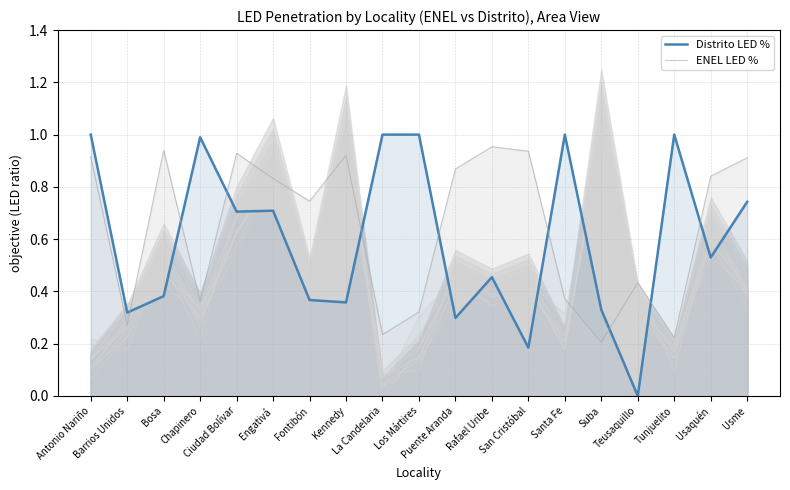

Between Los Mártires and Santa Fe, which is larger?

Los Mártires